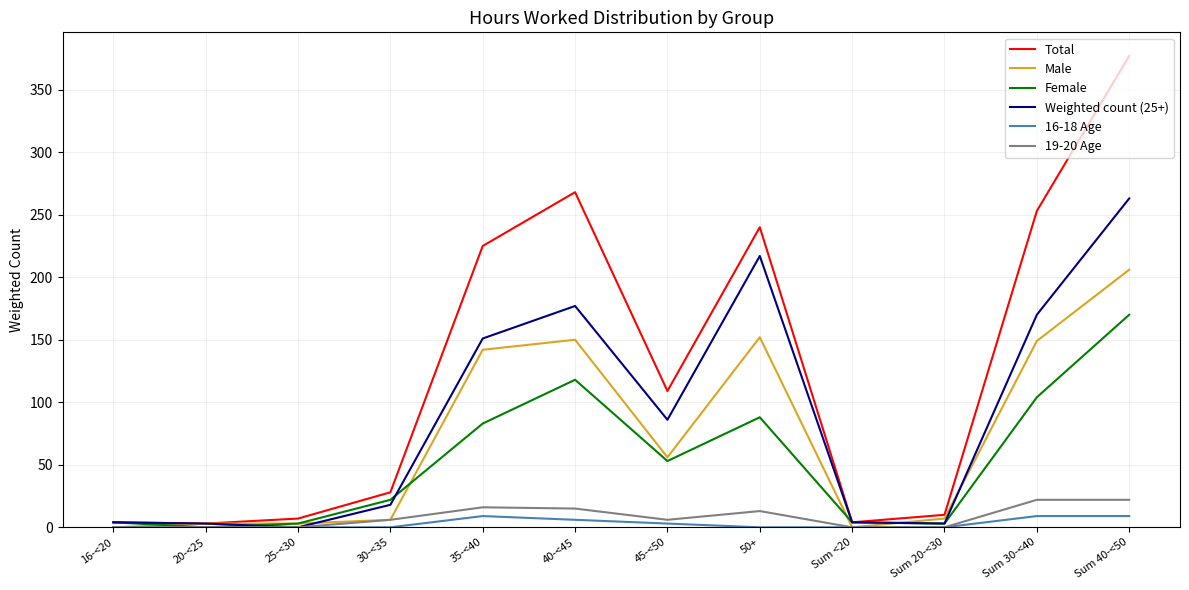

What is the average value of the Female series?

54